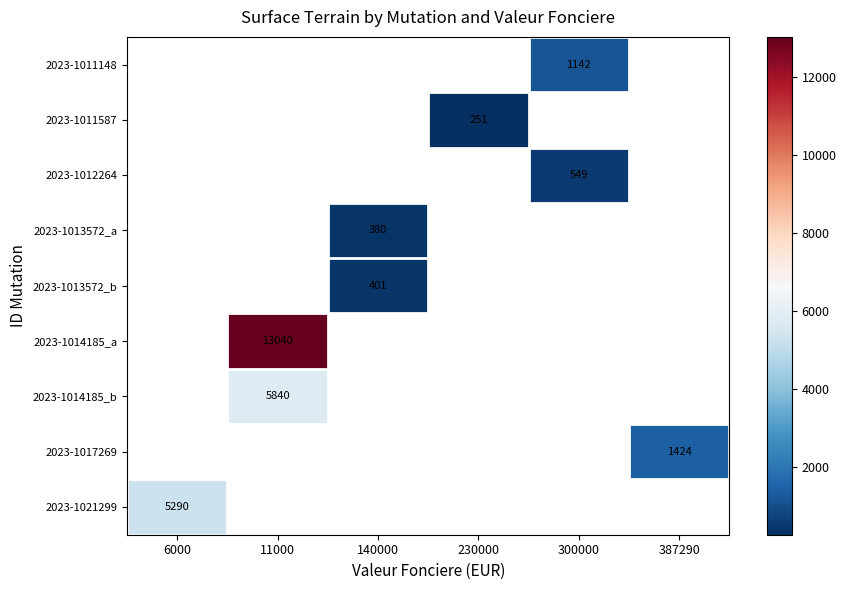

The value of 2023-1011587 at 230000 is 251. True or false?

True